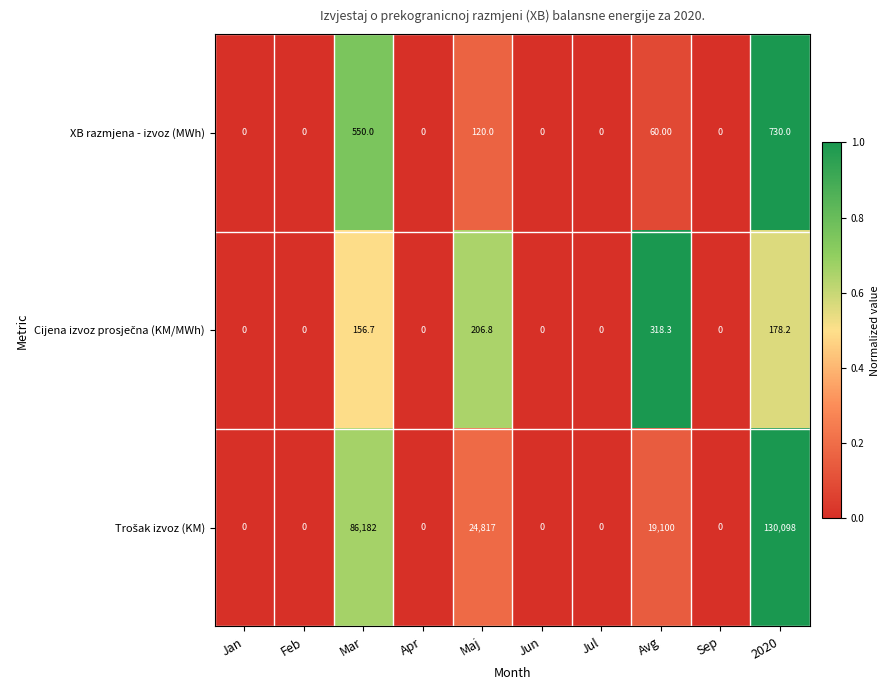

What is the average value of the XB razmjena - izvoz (MWh) series?

146.0